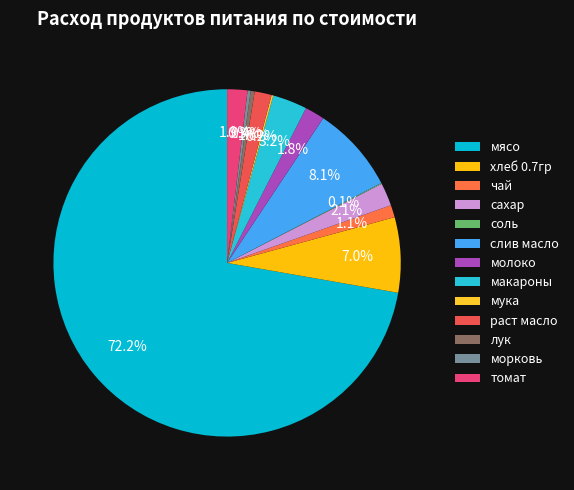

The хлеб 0.7гр slice represents 1% of the pie. True or false?

False